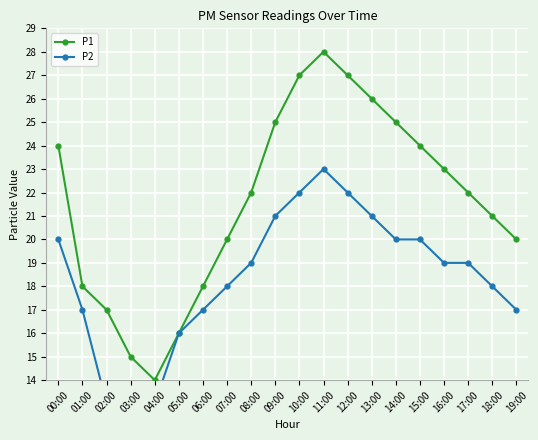

What is the value of the P2 point at the 11th from the left?

22